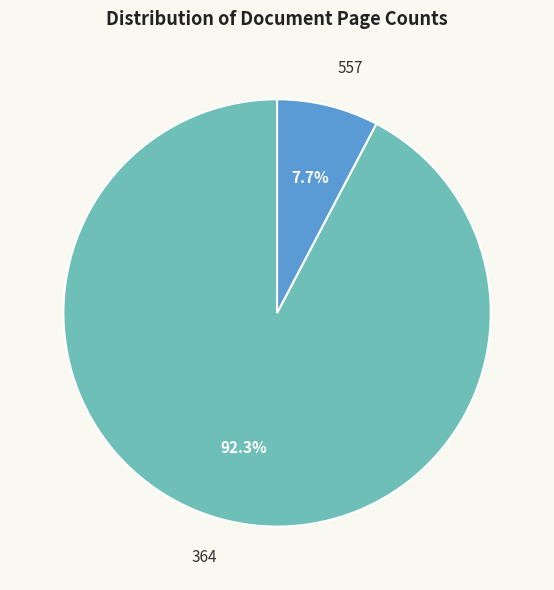

What percentage is the 364 slice, to the nearest percent?

92%